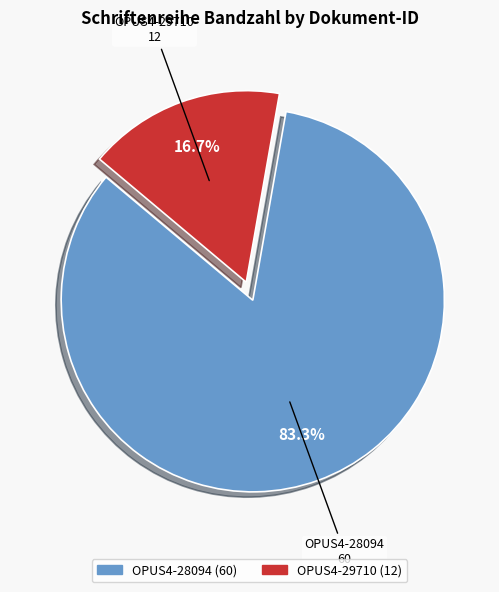

What percentage is the OPUS4-29710 slice, to the nearest percent?

17%